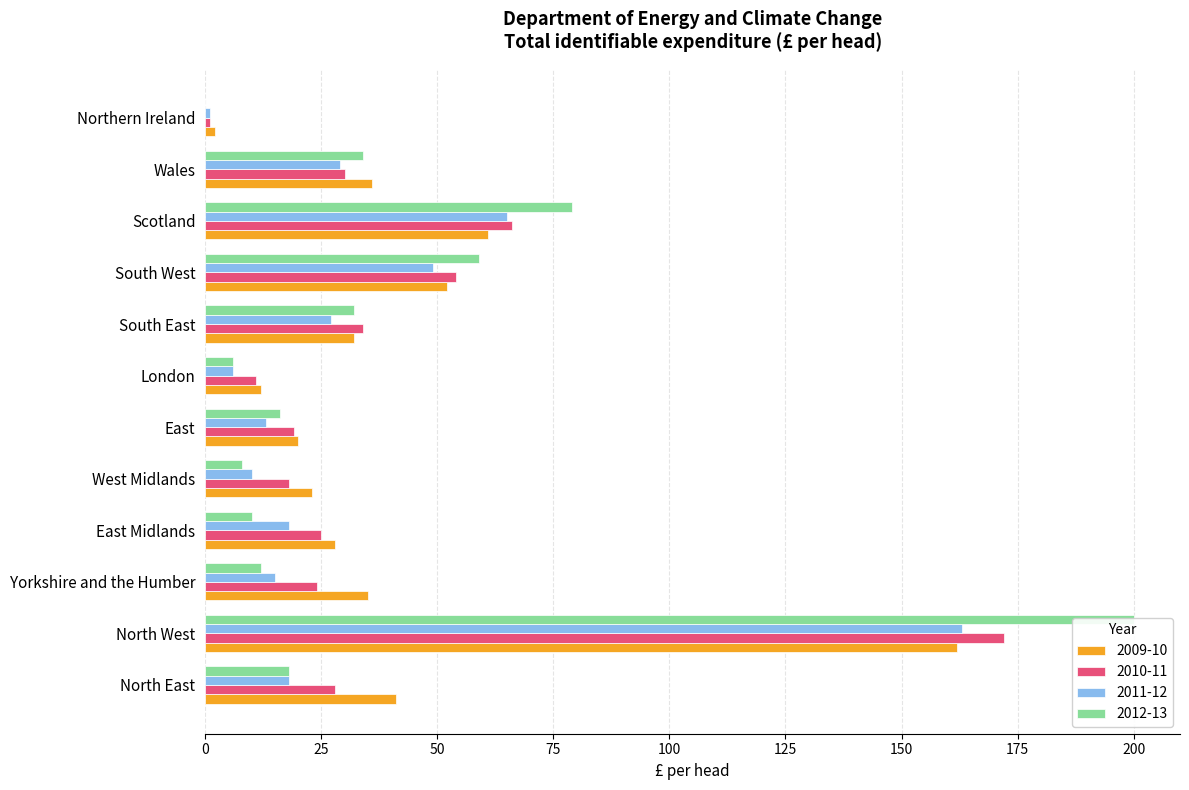

What is the spread (max minus min) of values at East Midlands?

18